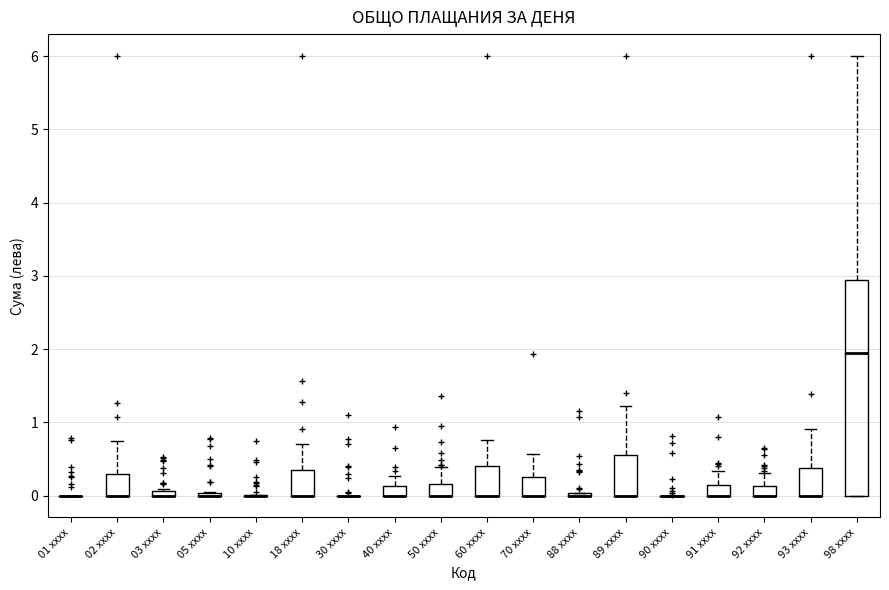

Comparing the boxes themselves (not the whiskers), which one is the tallest?

98 xxxx